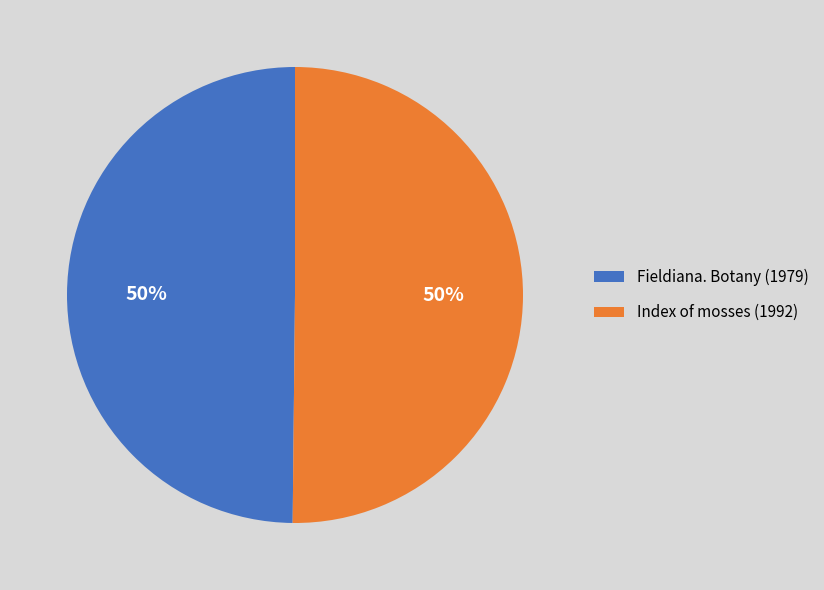

How many slices are in this pie chart?

2